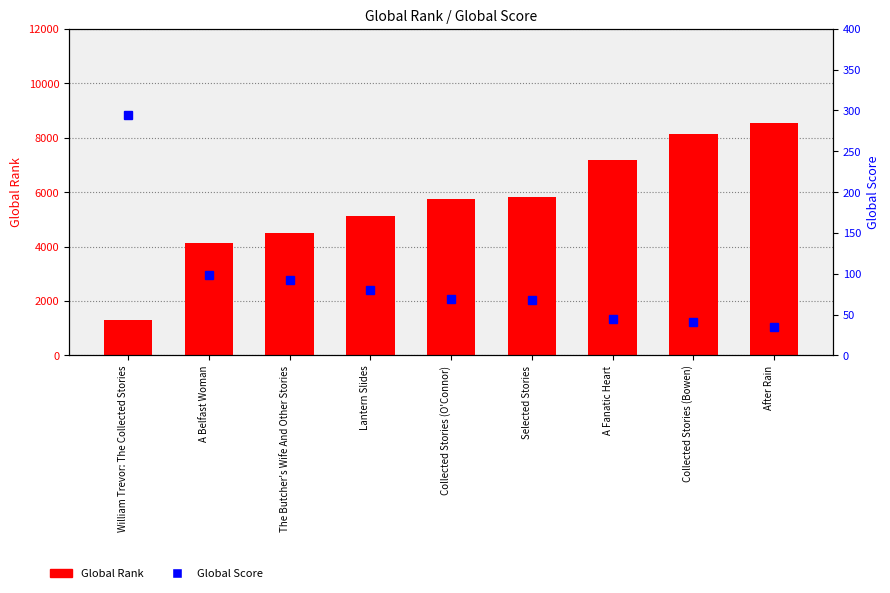

Does the chart contain any negative values?

No